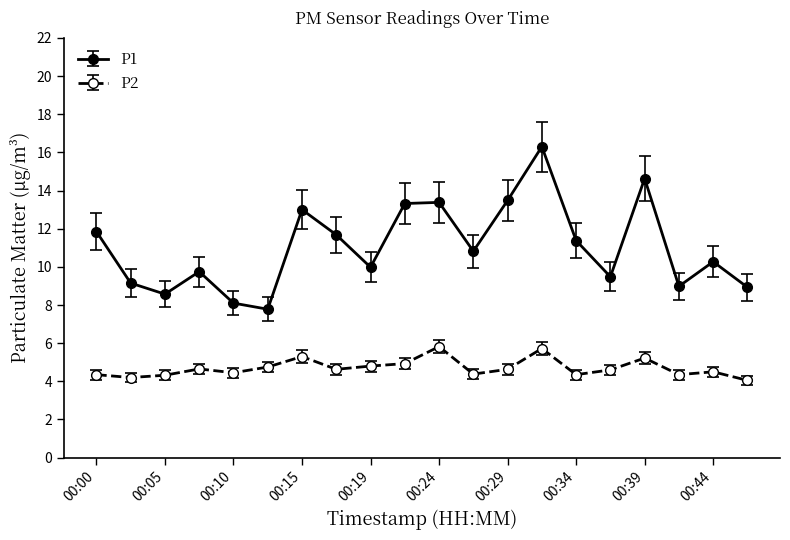

How many lines are shown in the chart?

2